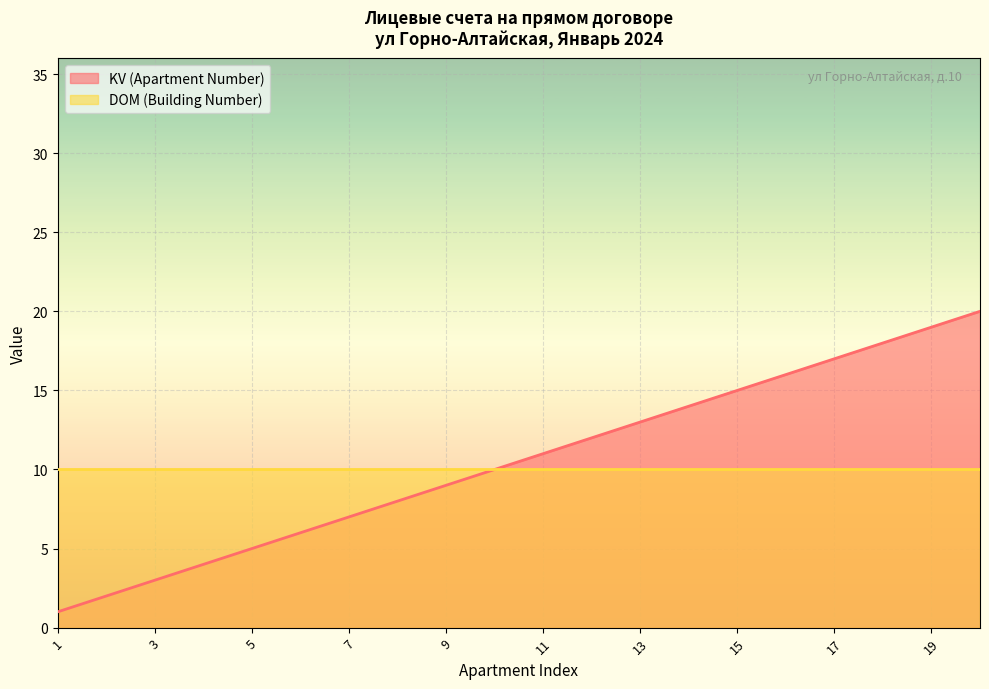

Reading left to right, what are all the values shown in this chart?

1=1	2=2	3=3	4=4	5=5	6=6	7=7	8=8	9=9	10=10	11=11	12=12	13=13	14=14	15=15	16=16	17=17	18=18	19=19	20=20